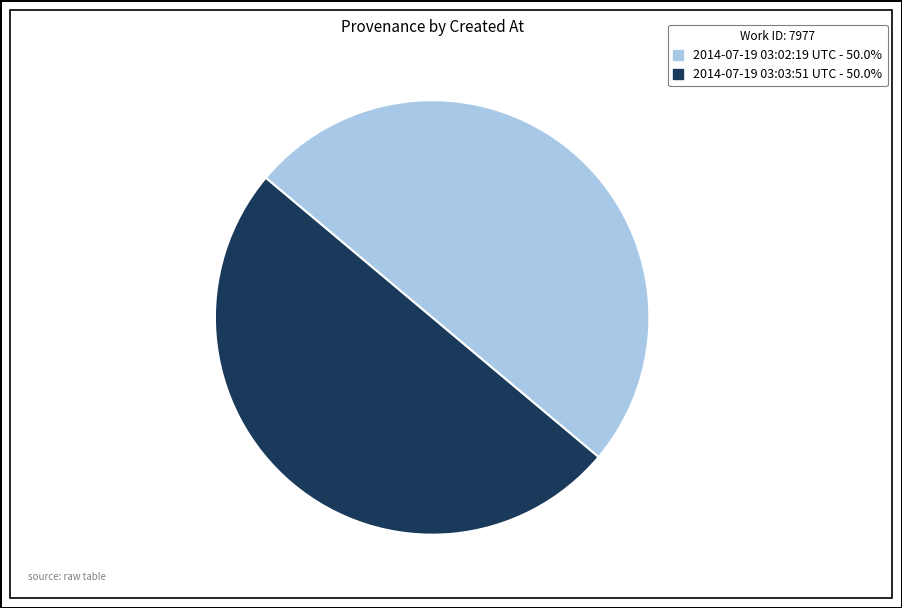

Is it true that 2014-07-19 03:02:19 UTC is 50% of the pie?

True